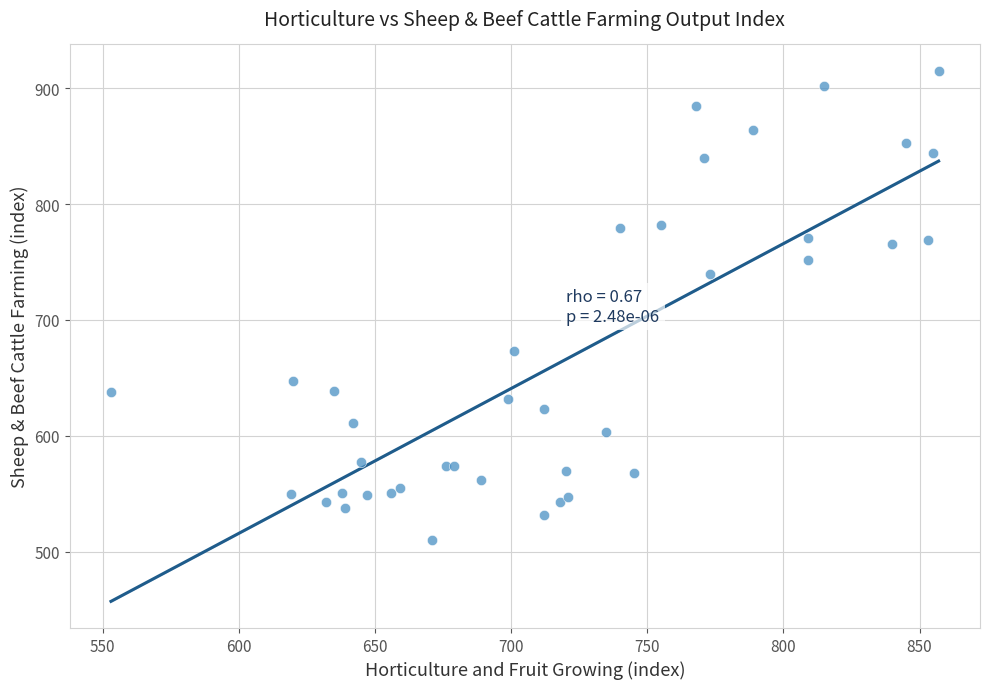

What Y value in the scatter plot is closest to 712?

740